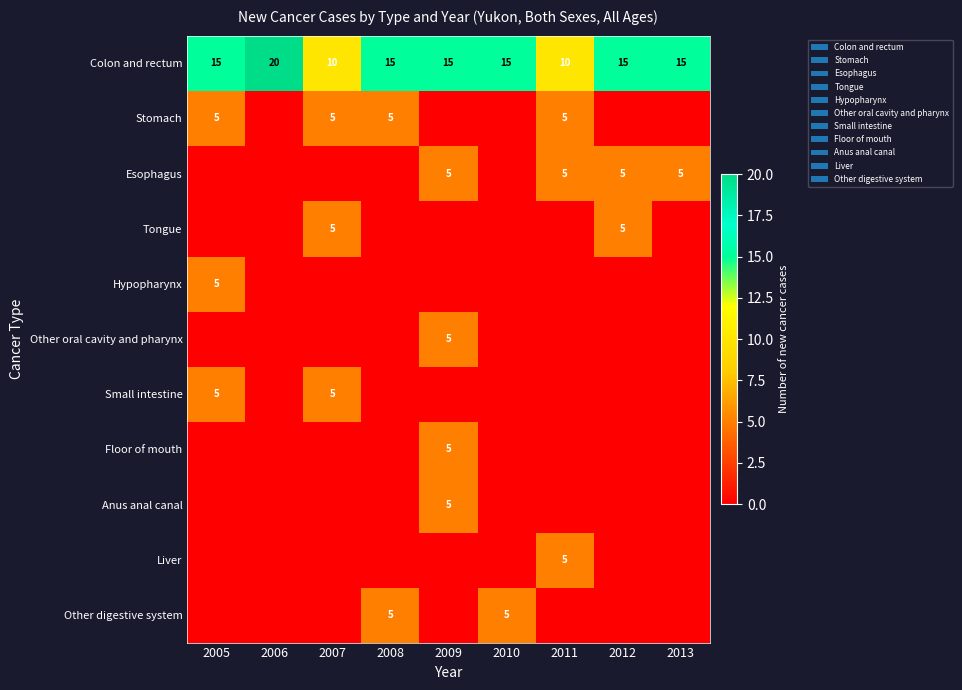

What is the difference between the maximum and minimum values in the Colon and rectum series?

10